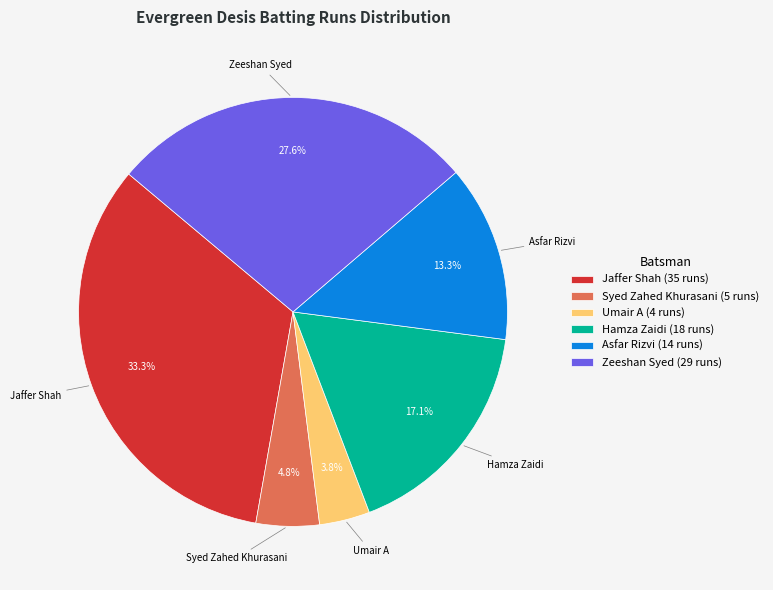

What is the ratio of the value at Hamza Zaidi to the value at Asfar Rizvi?

1.3